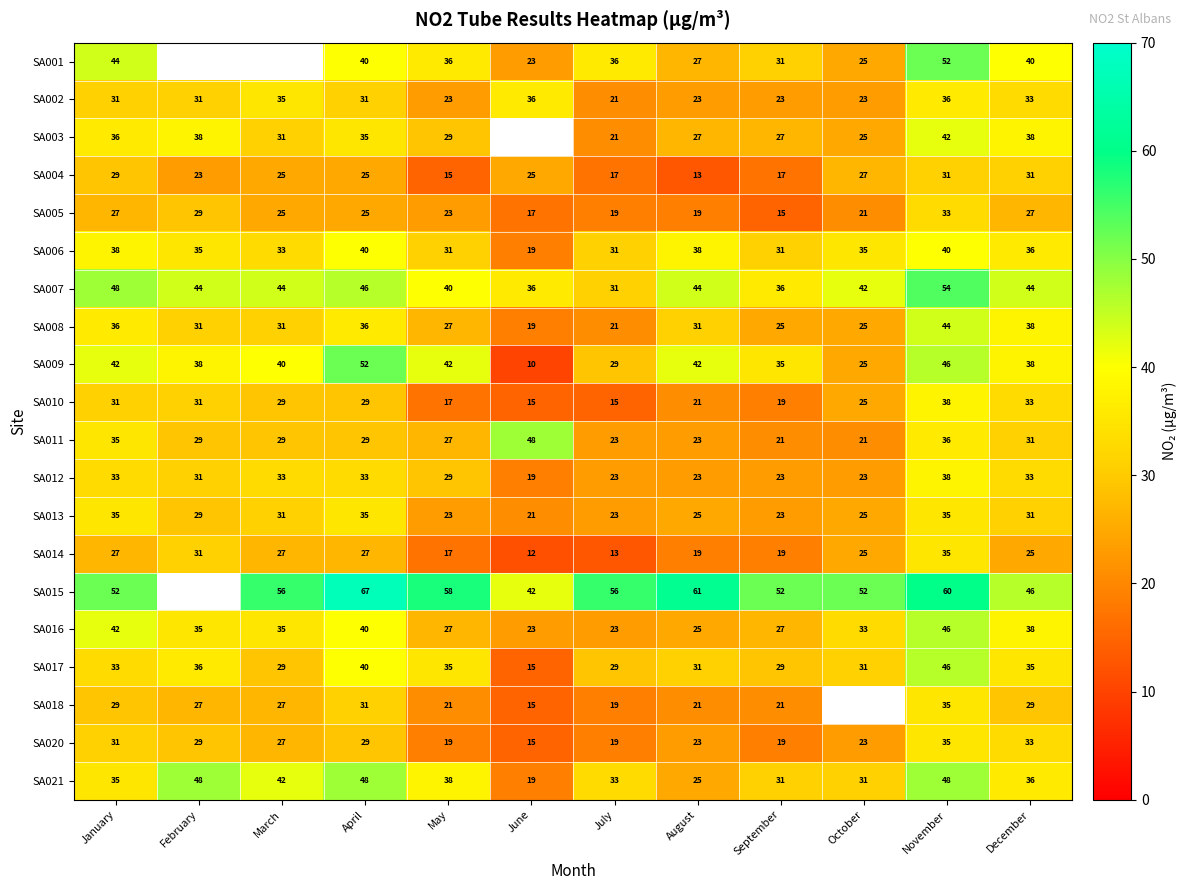

What is the highest value of the SA013 series?

35